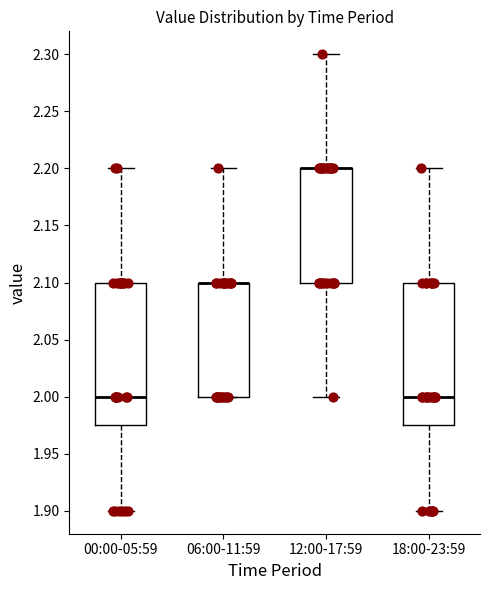

Reading left to right, read every box against the y-axis: the position of its median line, the range the box covers, and the ends of its whiskers. The values are not printed on the chart, so give them approximately, as read against the axis.

00:00-05:59: median 2.000, box 1.975 to 2.100, whiskers 1.900 to 2.200
06:00-11:59: median 2.100 (drawn on the box's upper edge), box 2.000 to 2.100, whiskers 2.000 to 2.200
12:00-17:59: median 2.200 (drawn on the box's upper edge), box 2.100 to 2.200, whiskers 2.000 to 2.300
18:00-23:59: median 2.000, box 1.975 to 2.100, whiskers 1.900 to 2.200